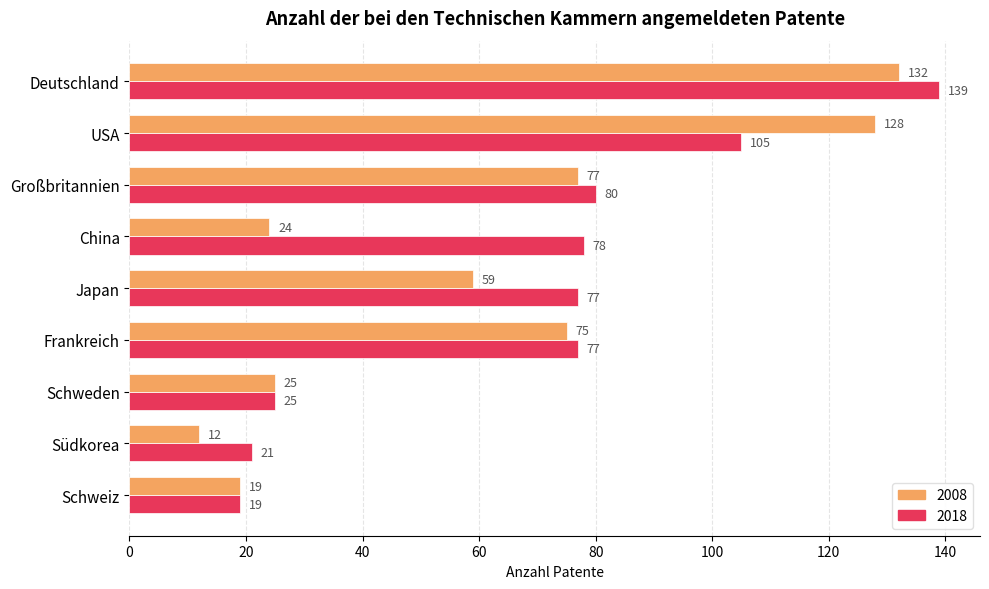

Which category has the highest value across all series?

Deutschland